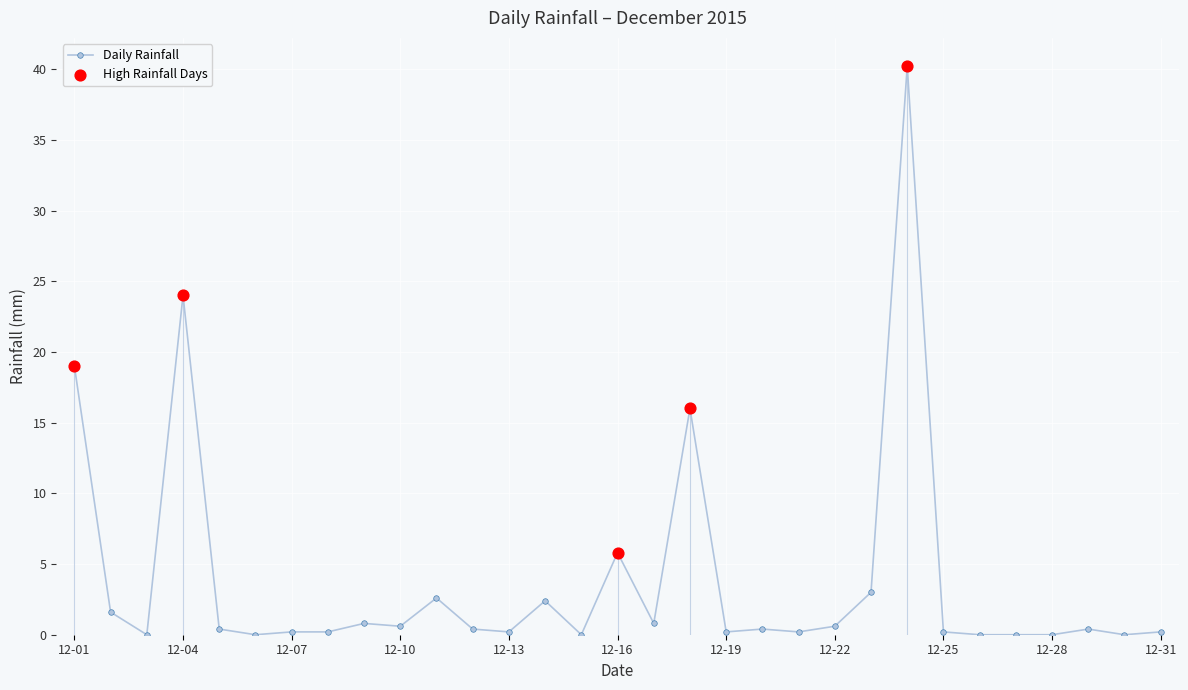

The value of Daily Rainfall at 12-01 is 19.0. True or false?

True